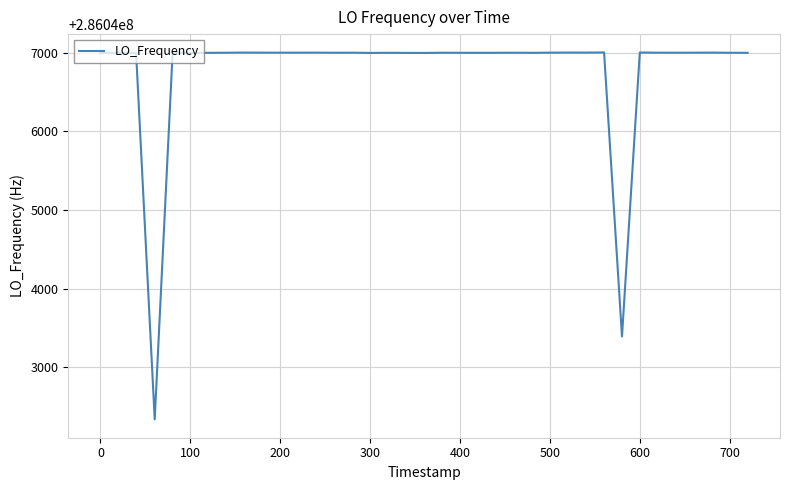

What is the maximum value shown in the chart?

286047004.2